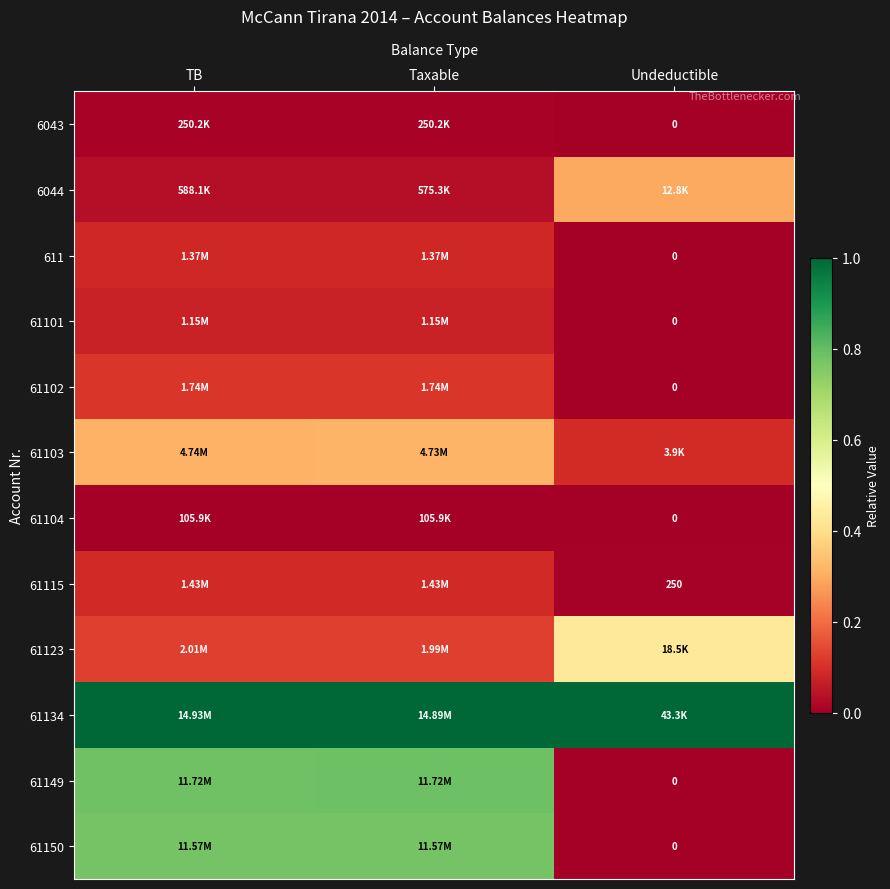

Which series has the largest range (max minus min)?

61149